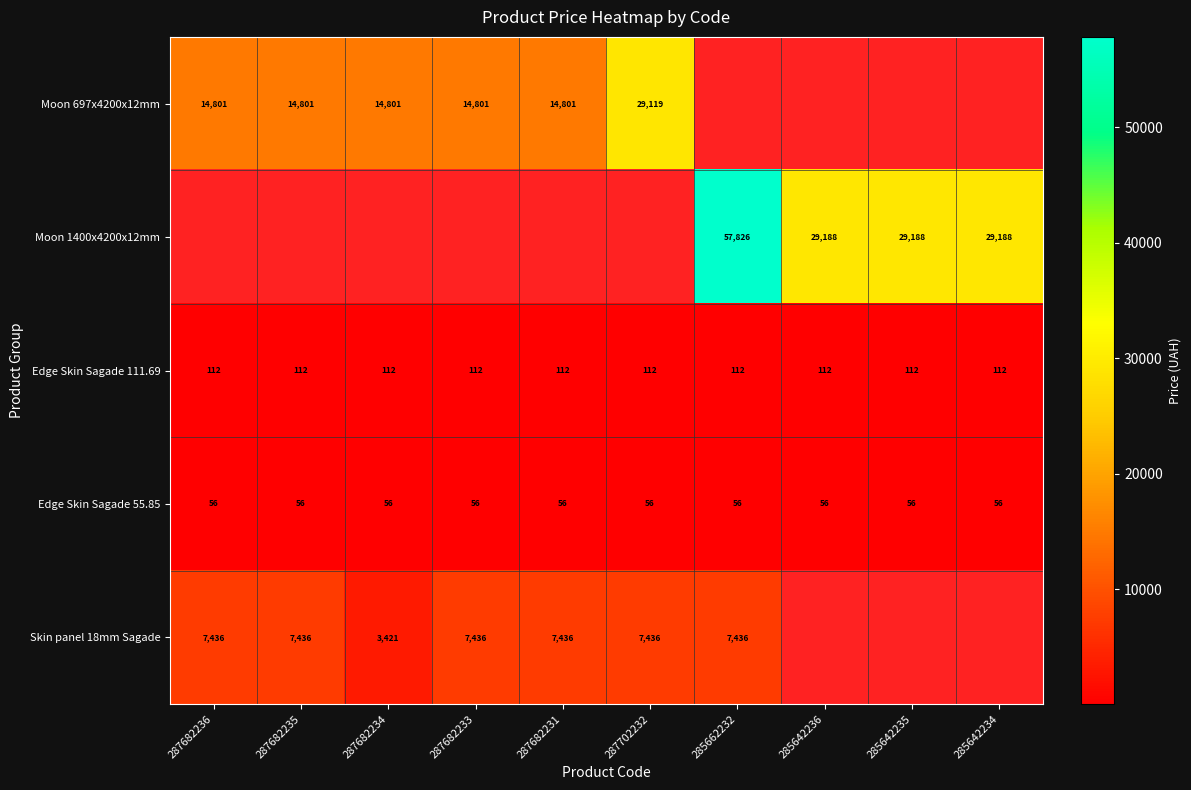

What is the approximate value of Edge Skin Sagade 111.69 at 287682235?

112.0